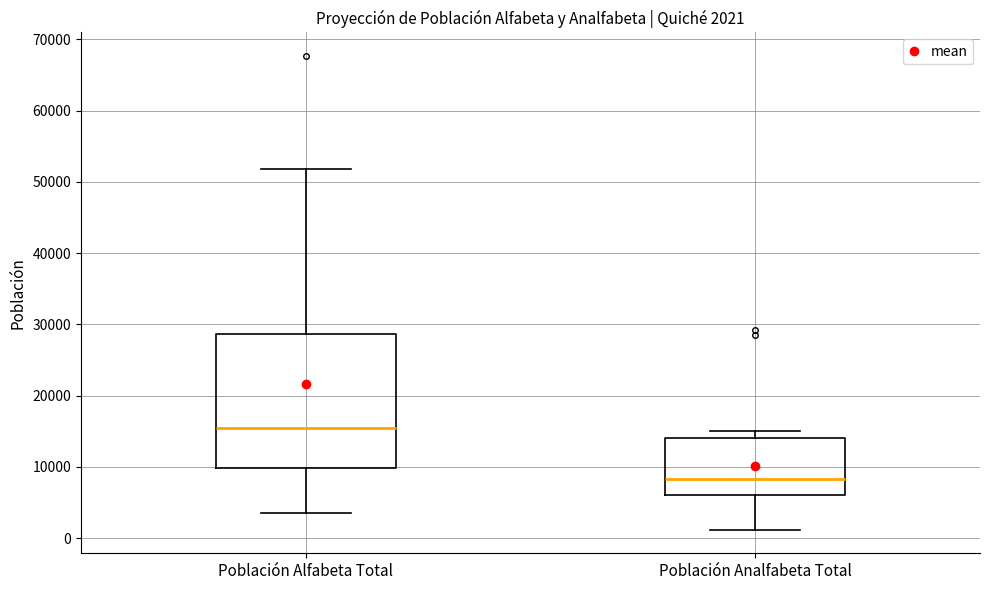

Which box has the lowest median line?

Población Analfabeta Total